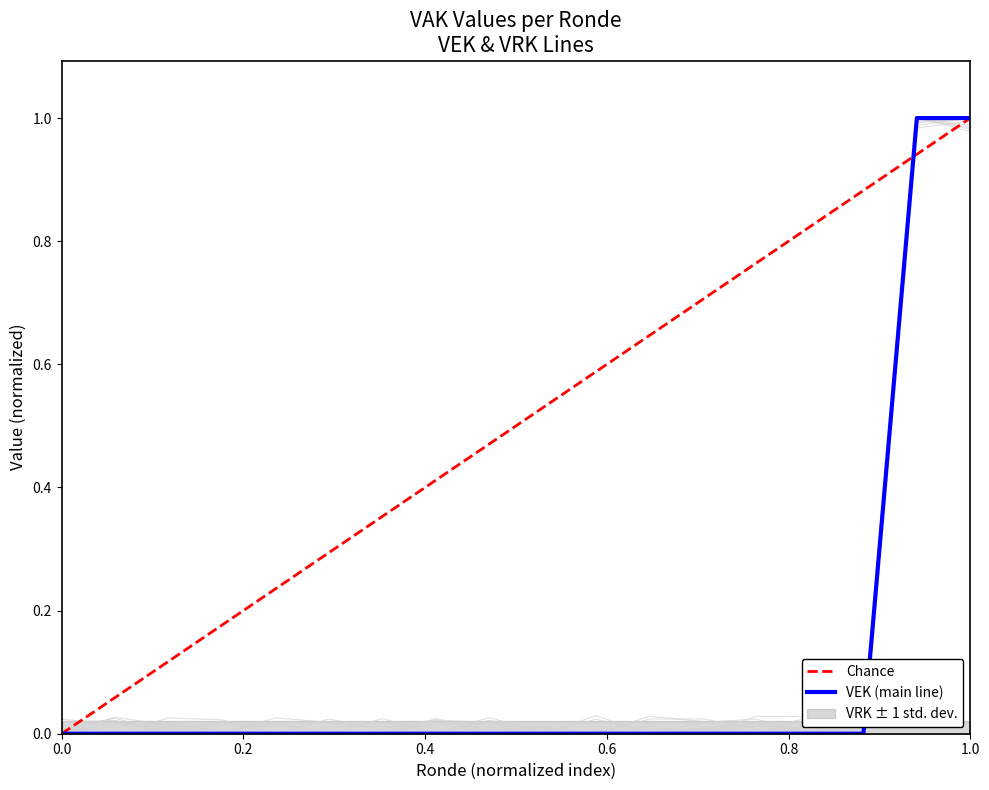

Reading left to right, extract all data points from this chart.

0	0	0	0	0	0	0	0	0	0	0	0	0	0	0	0	1	1